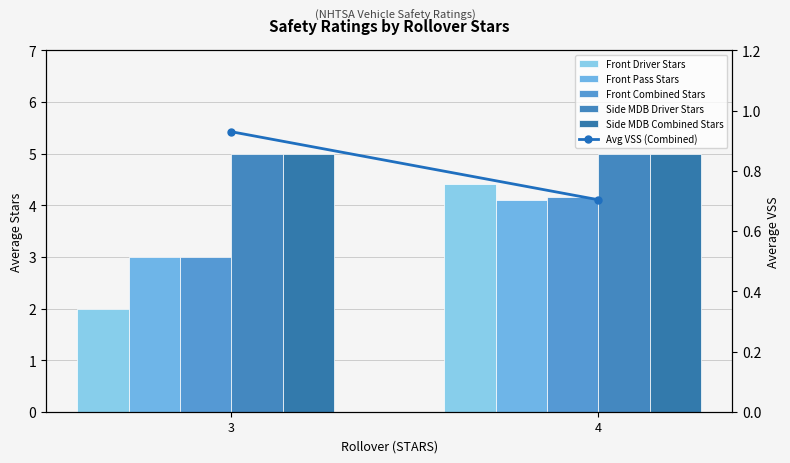

Between 3 and 4, which is larger?

4